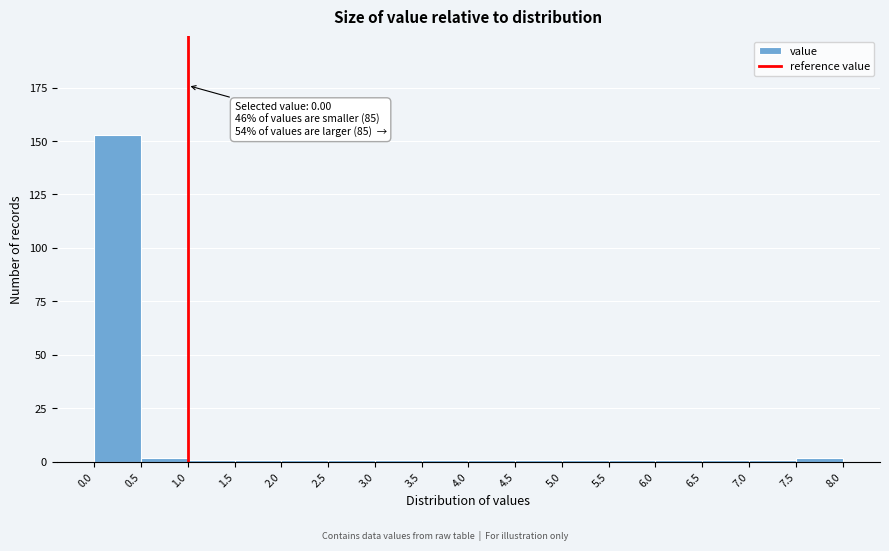

Over which range of the x-axis is the bar tallest?

0.0 to 0.5